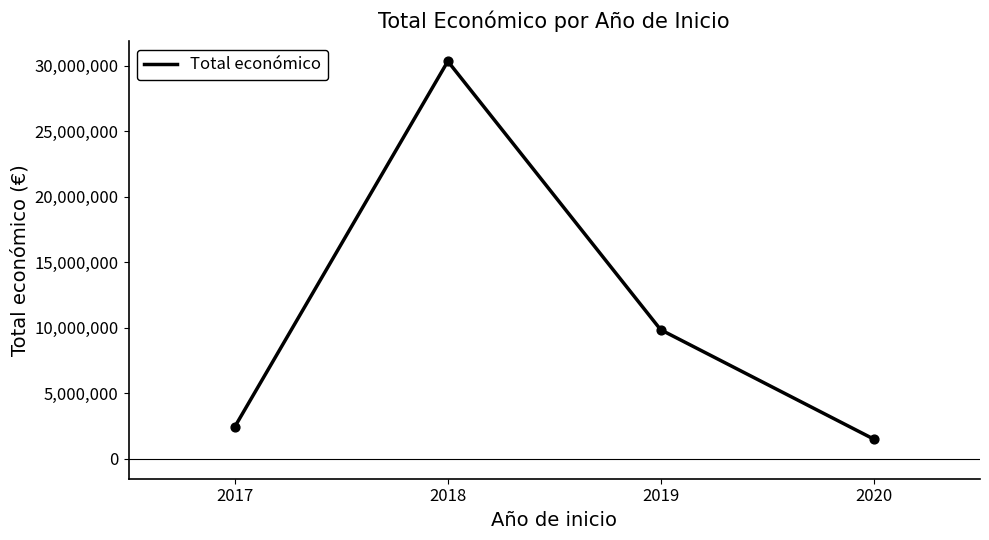

What is the change in value from 2018 to 2019?

-20482986